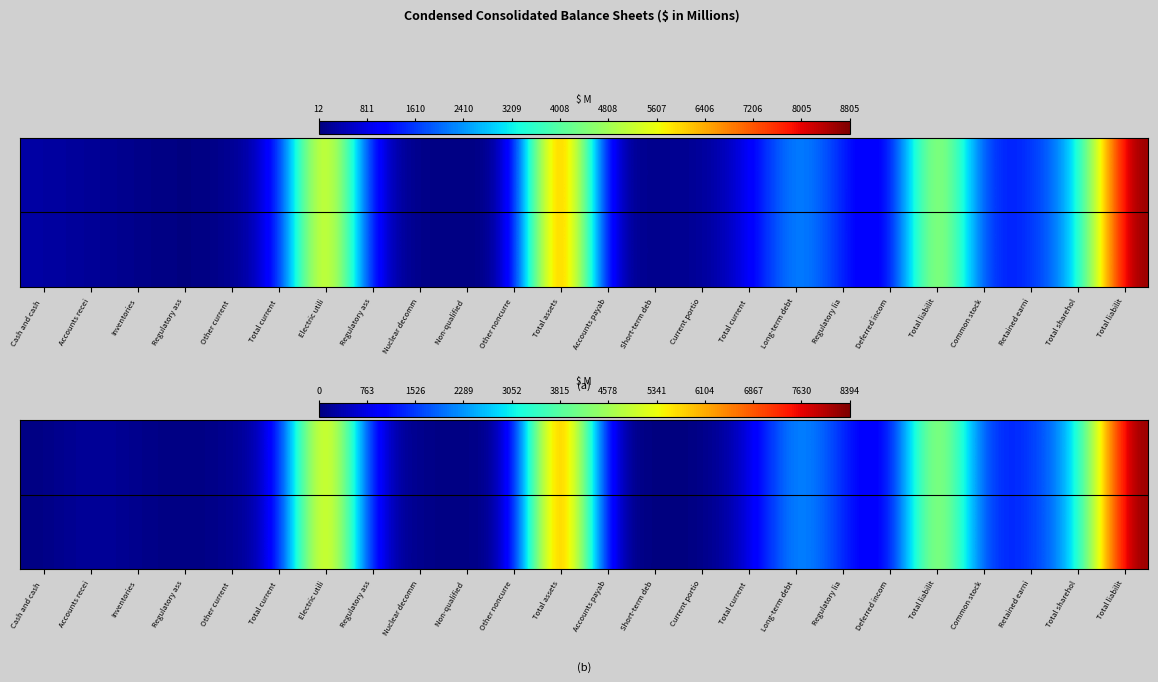

List the labels in order of value, largest first.

Total assets, Total liabilit, Electric utili, Total liabilit, Long-term debt, Total sharehol, Retained earni, Regulatory lia, Common stock, Total current , Total current , Regulatory ass, Deferred incom, Accounts recei, Other noncurre, Accounts payab, Other current , Inventories, Nuclear decomm, Non-qualified , Cash and cash , Regulatory ass, Short-term deb, Current portio